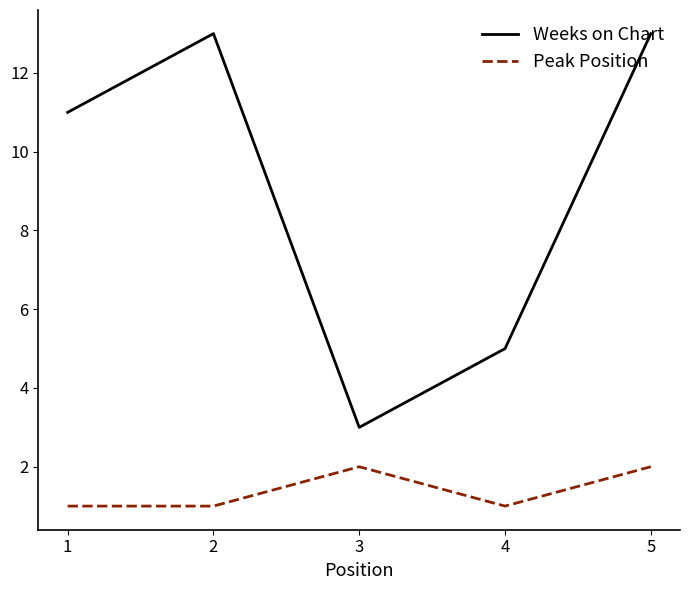

What is the difference between the Peak Position values at 2 and 5?

1